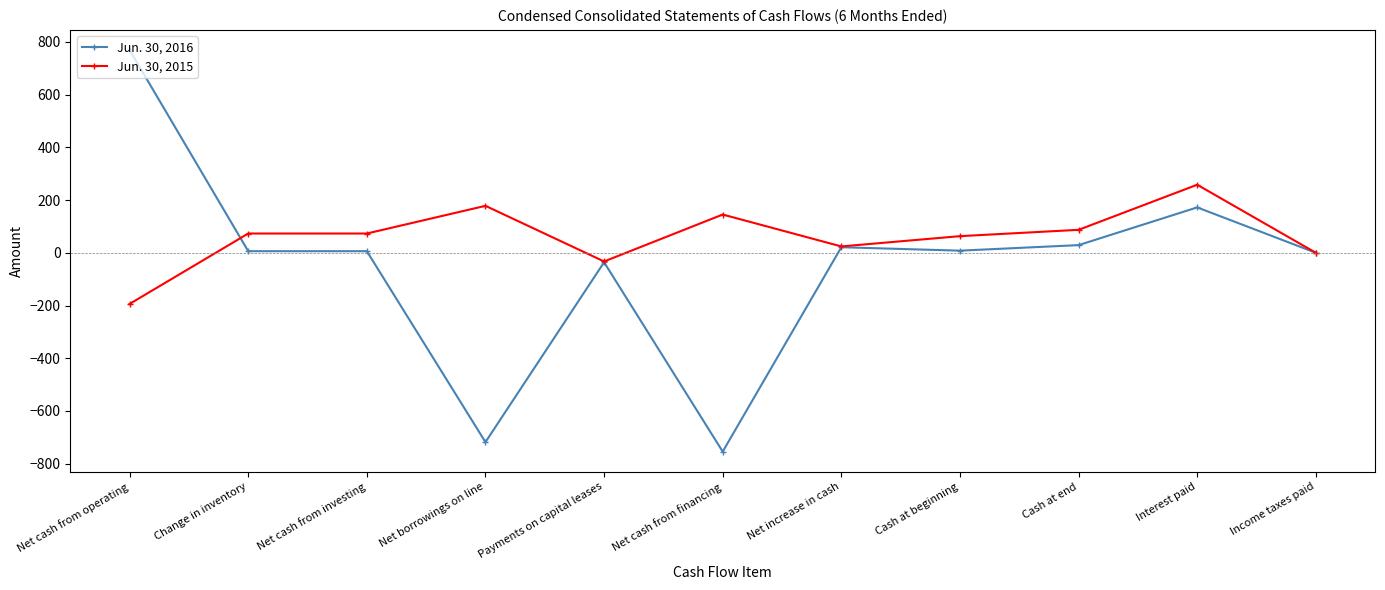

How many data points does each series have?

11